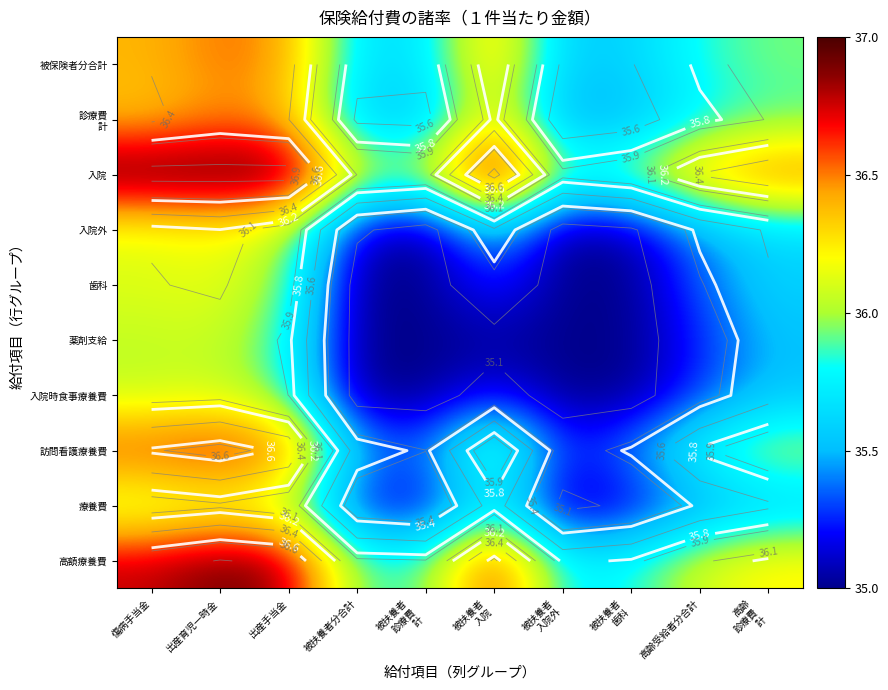

List the series in order of their peak value, lowest first.

薬剤支給, 入院時食事療養費, 療養費, 歯科, 入院外, 診療費 計, 被保険者分合計, 訪問看護療養費, 高額療養費, 入院